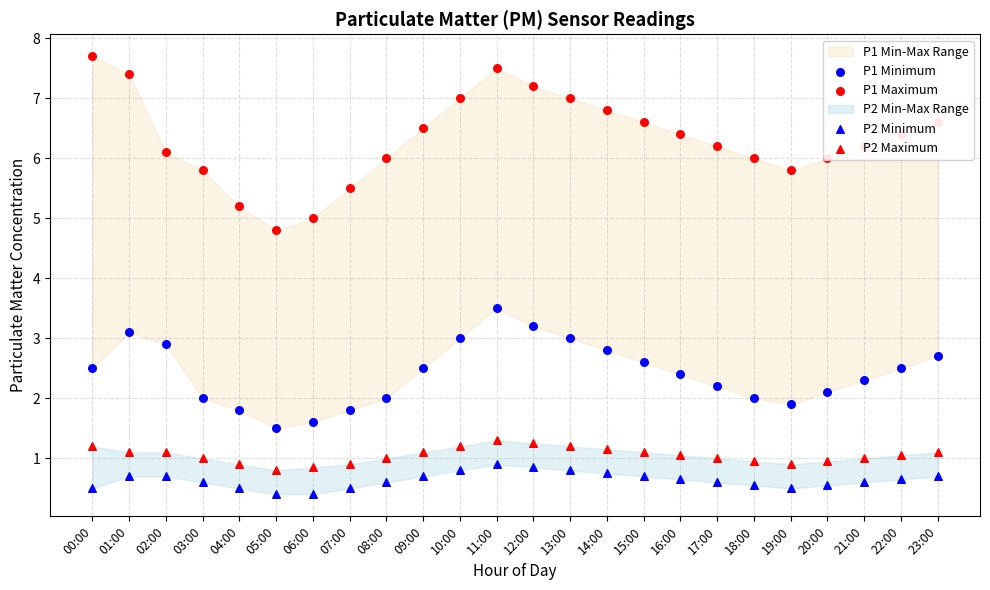

Which series reaches the maximum Y coordinate?

P1 Maximum